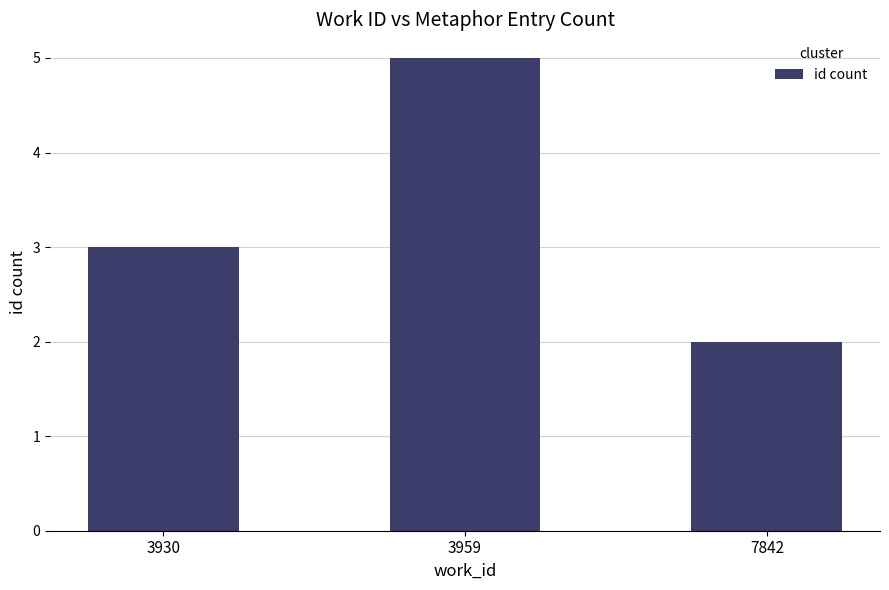

Does the chart contain stacked bars?

No